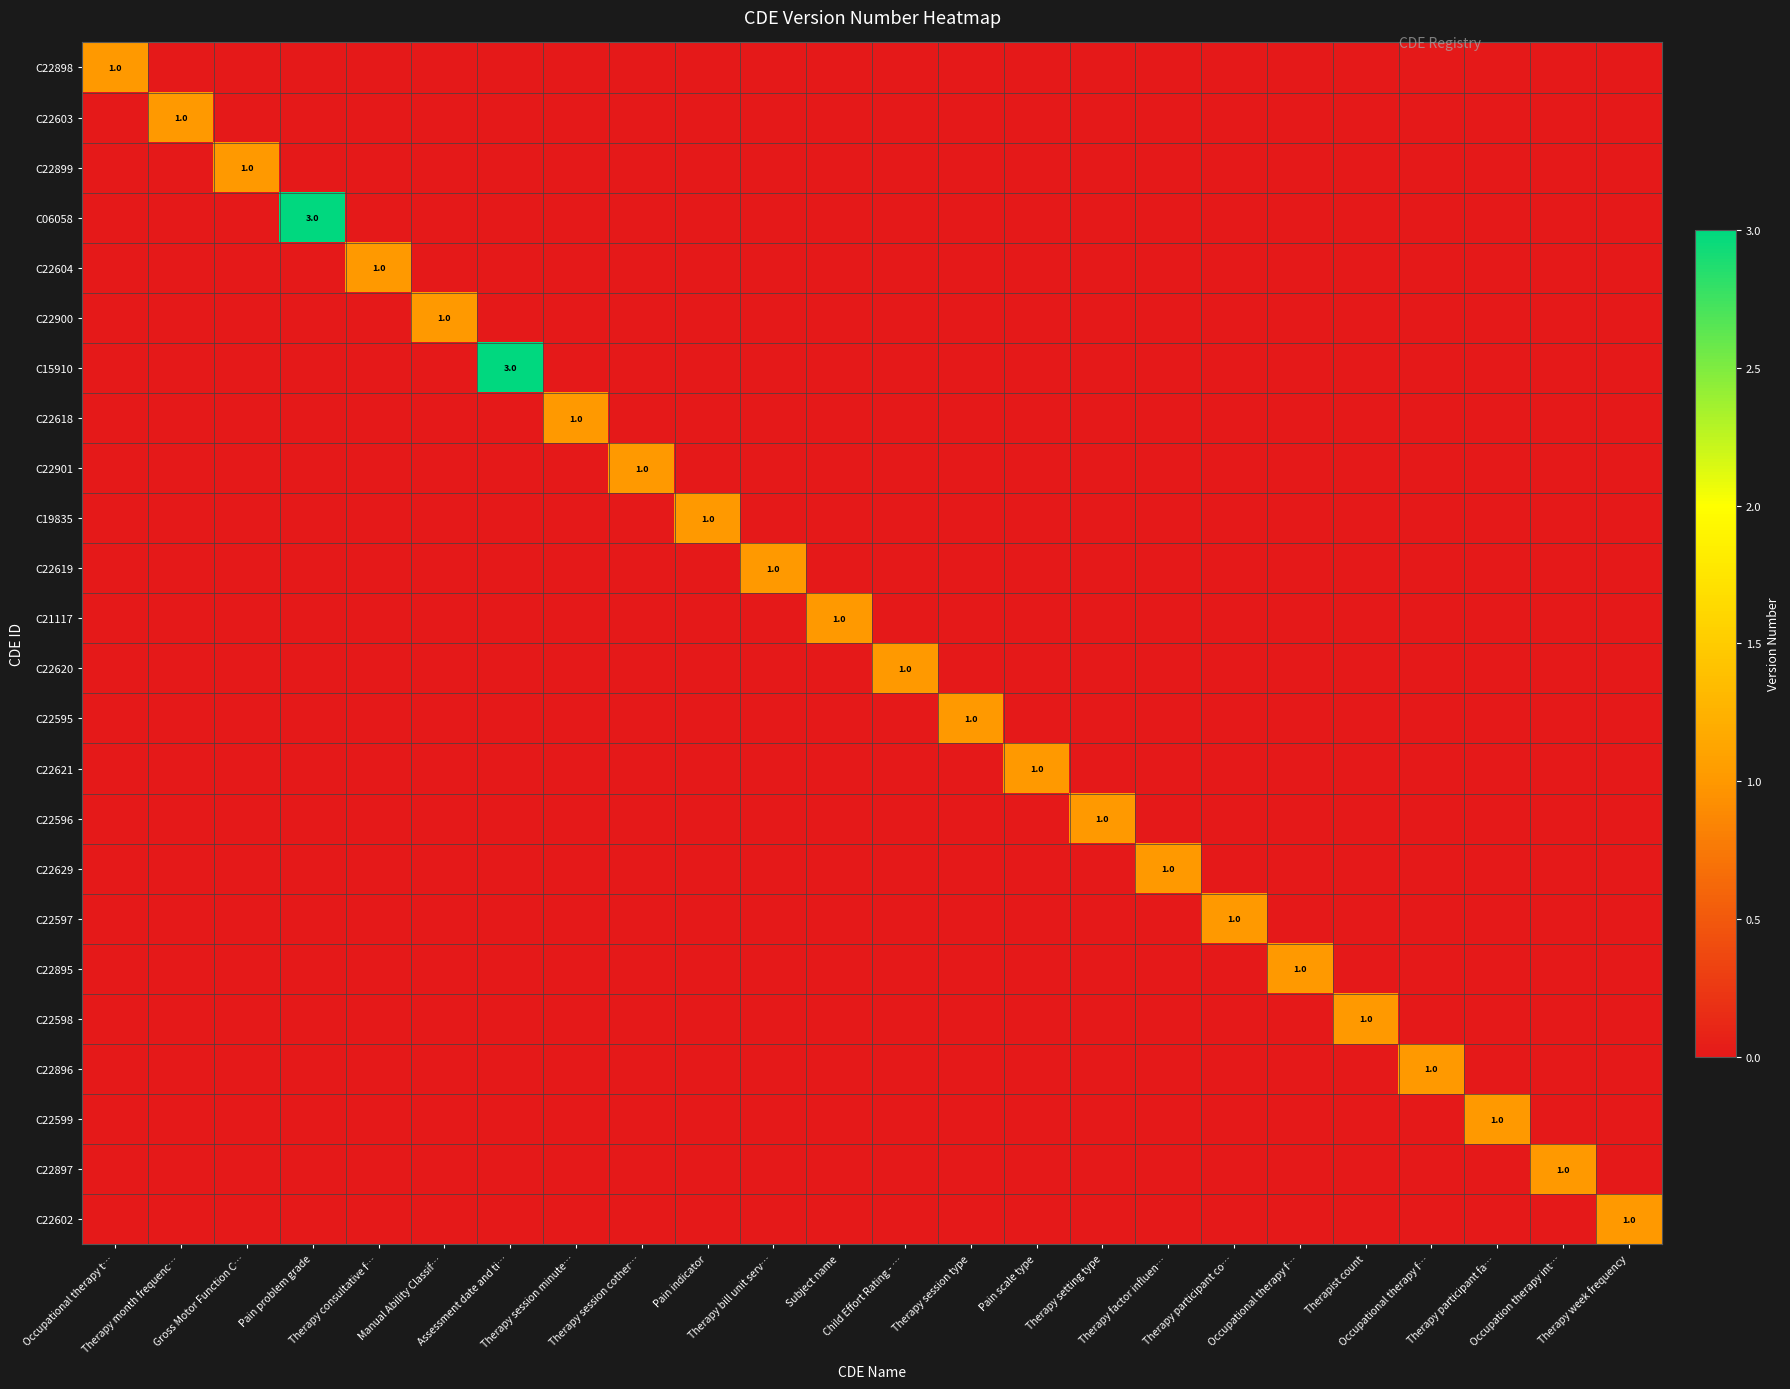

Which category has the lowest value in the C19835 series?

Occupational therapy t…